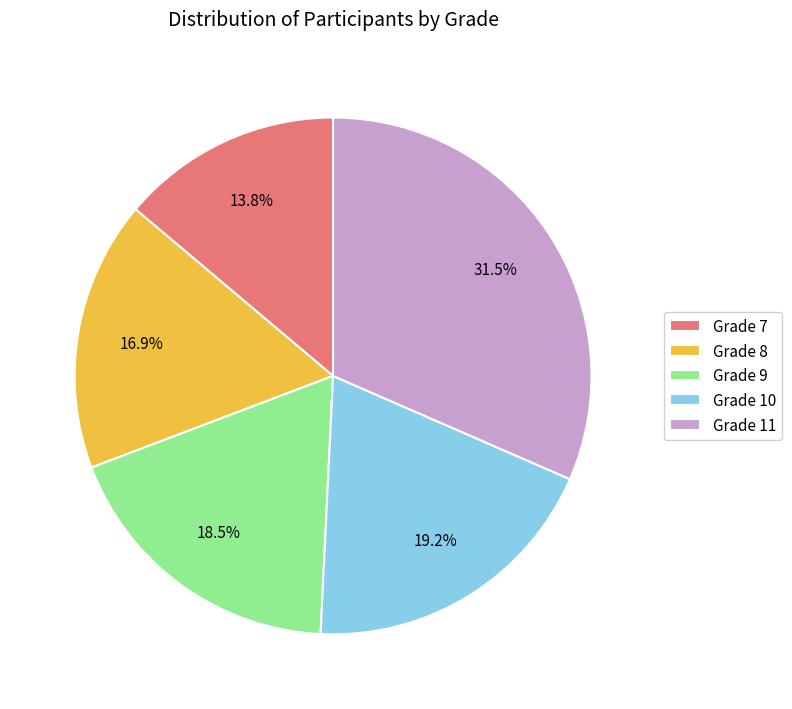

What is the largest slice in the pie chart?

Grade 11